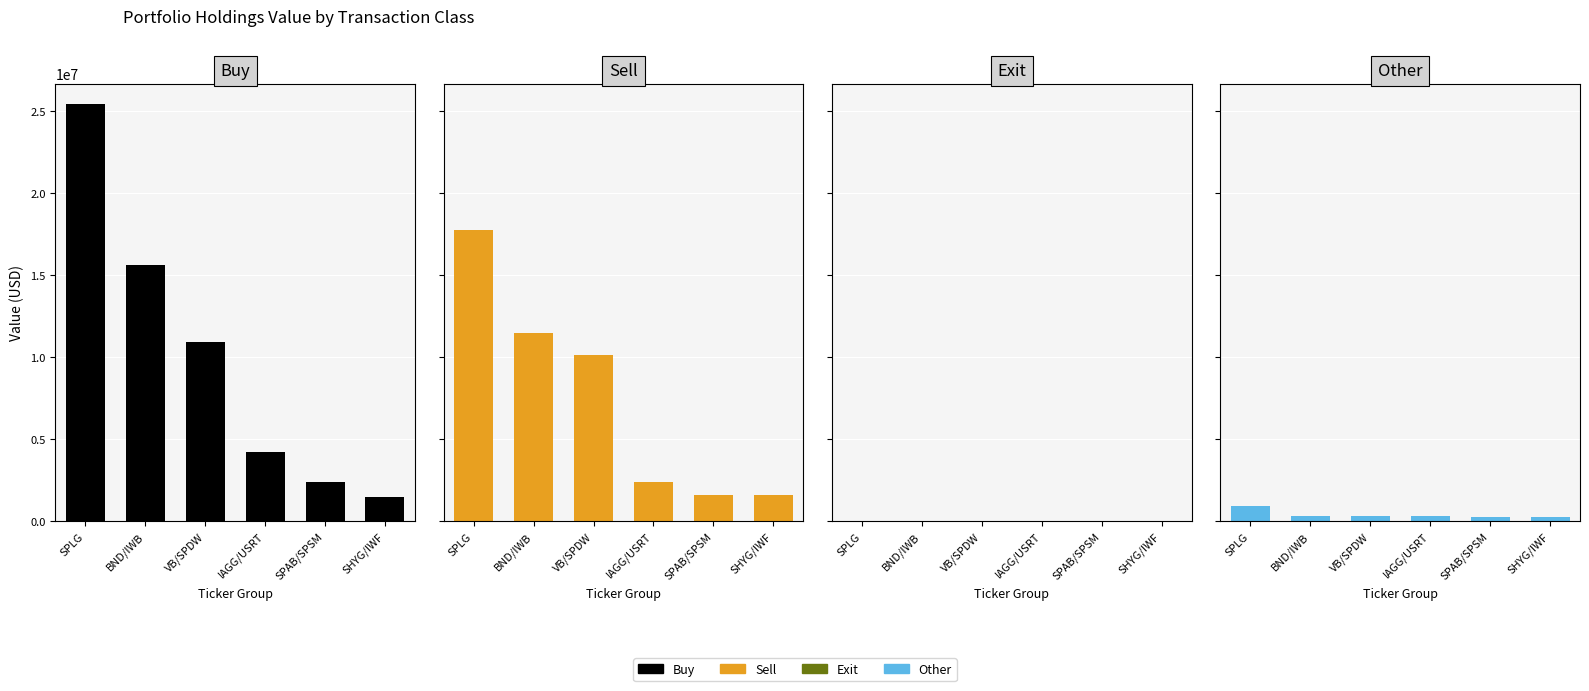

Are the bars horizontal?

No